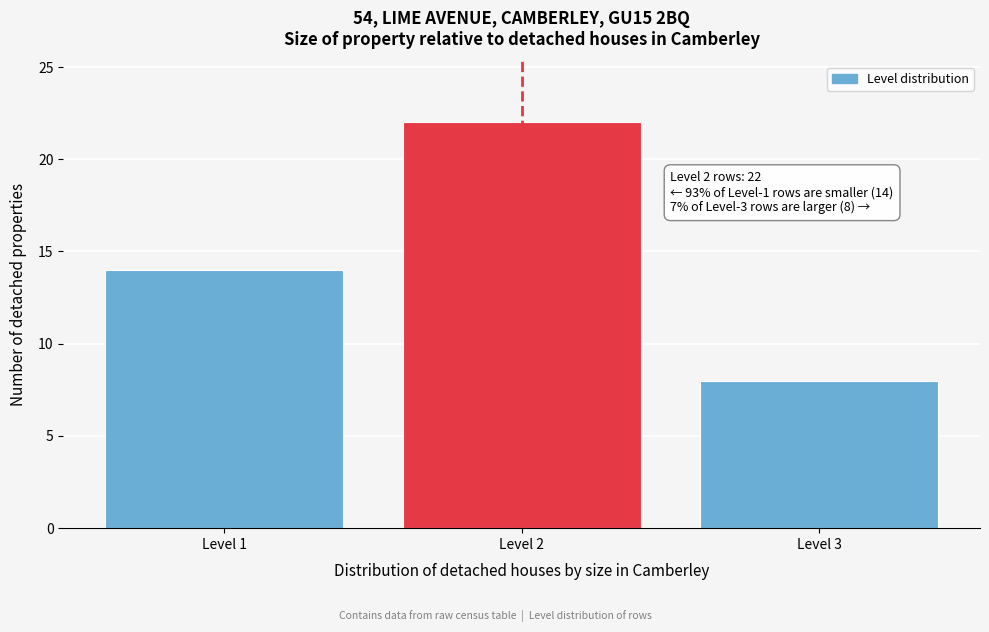

Reading left to right, what are all the values shown in this chart?

Level 1=14	Level 2=22	Level 3=8